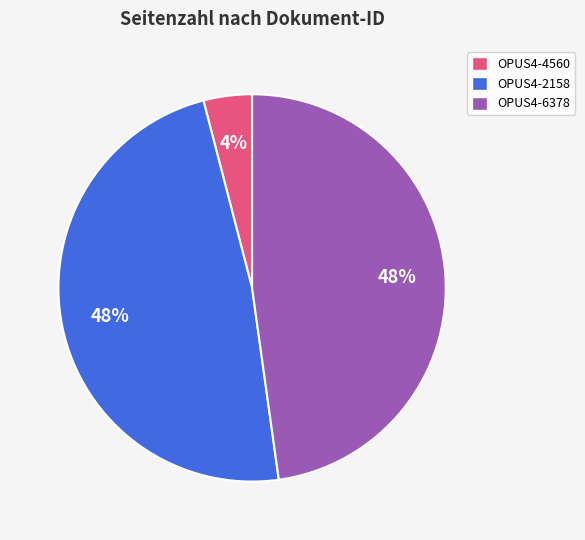

Which slice is the smallest?

OPUS4-4560